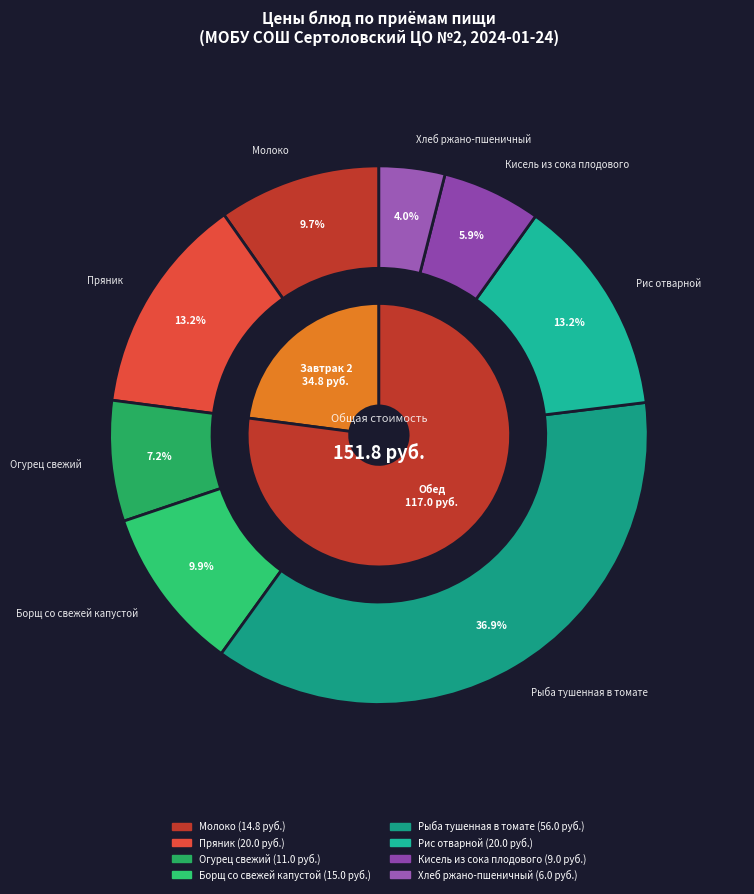

Which slice is the smallest?

Хлеб ржано-пшеничный